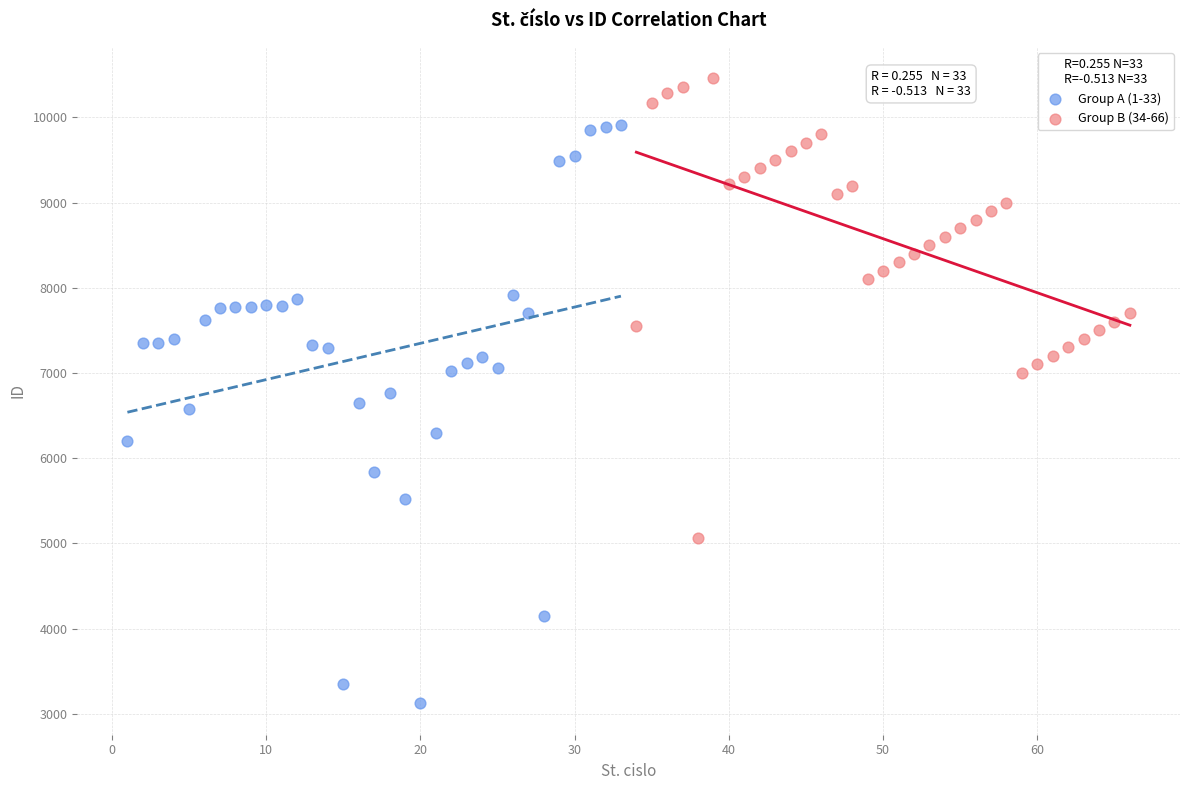

Which series reaches the minimum Y coordinate?

Group A (1-33)